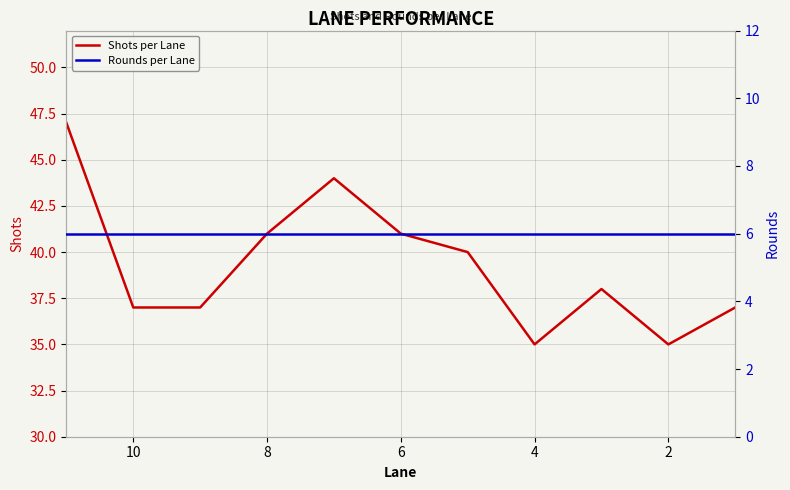

What is the highest value of the Shots per Lane series?

47